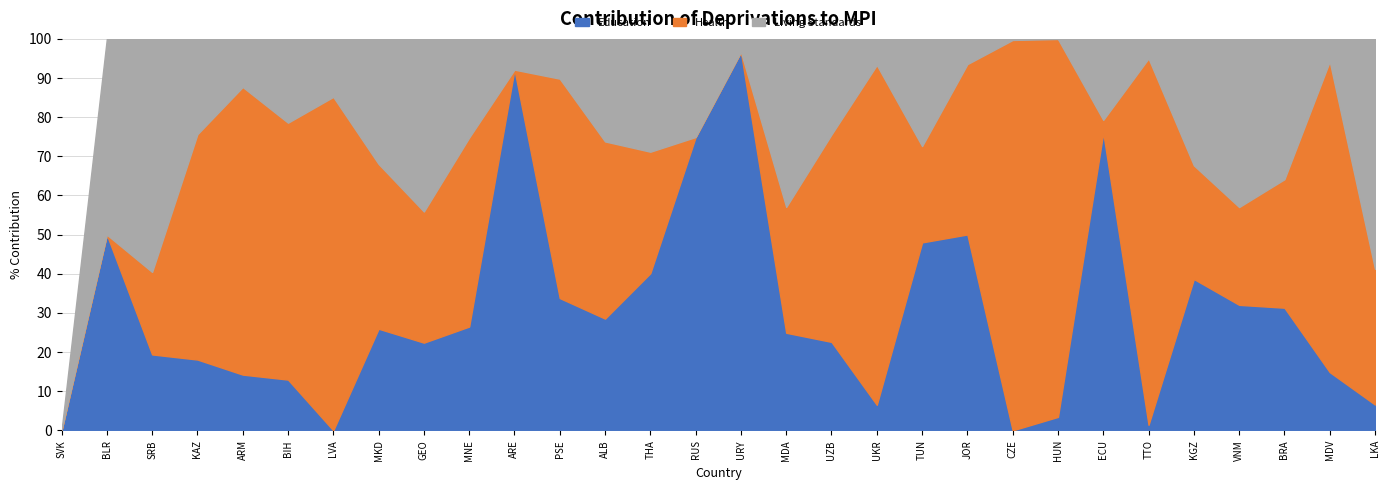

Between which two adjacent categories do Living Standards and Health first intersect?

SRB and KAZ